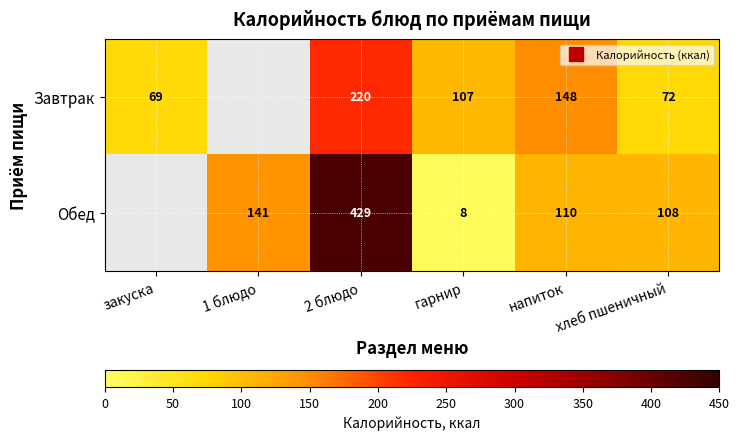

Which series has the largest range (max minus min)?

Завтрак